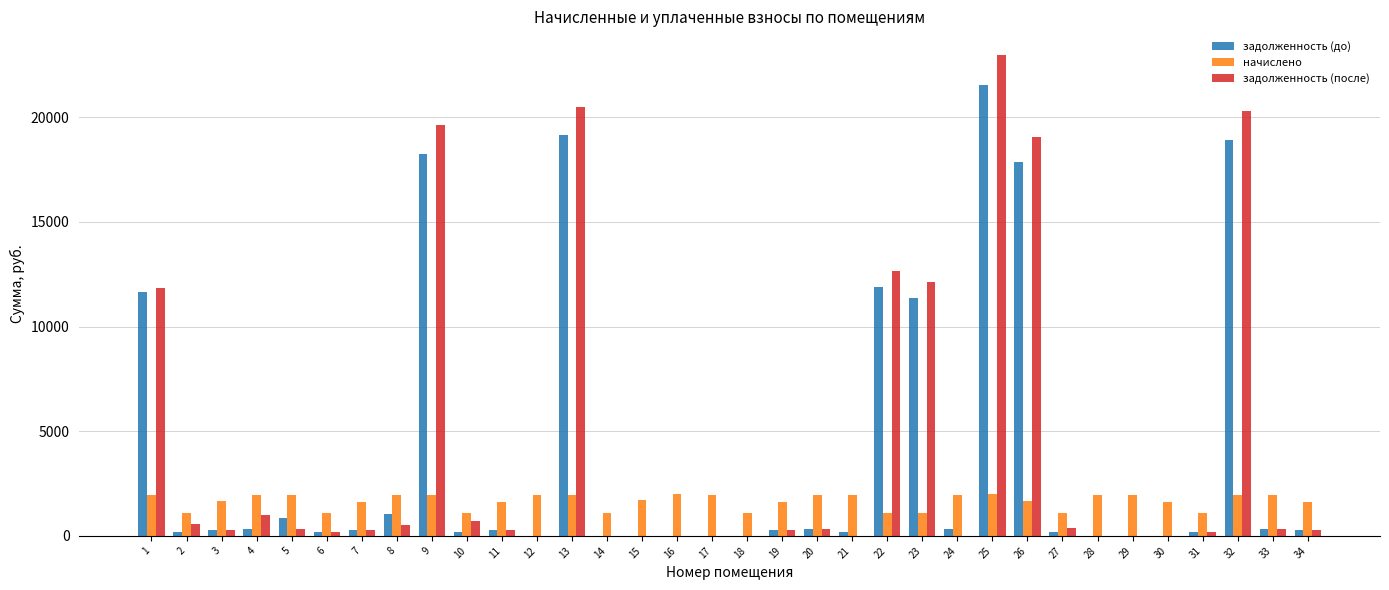

How many values in the задолженность (до) series exceed 271?

17